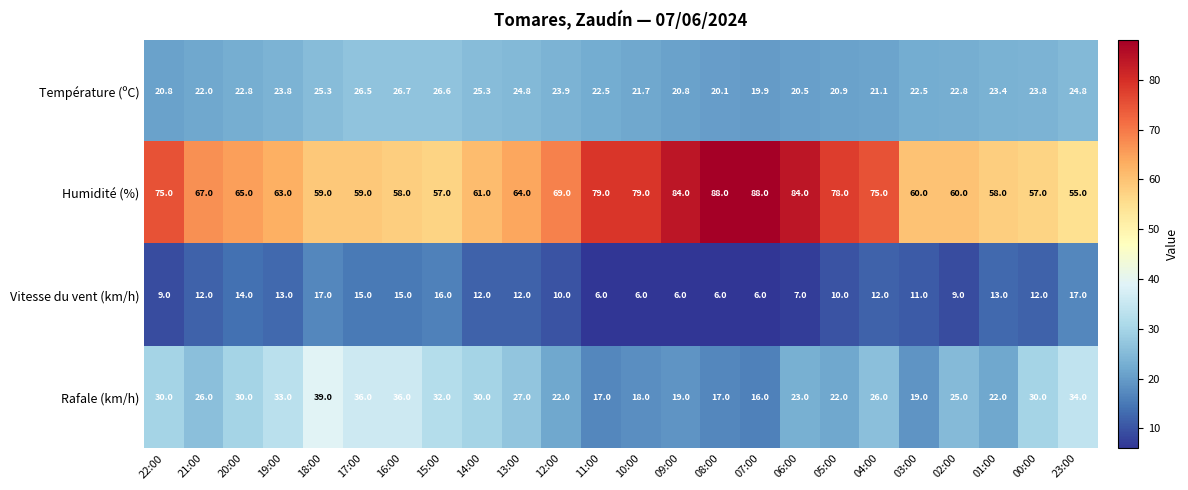

What is the total value across all series at 14:00?

128.3